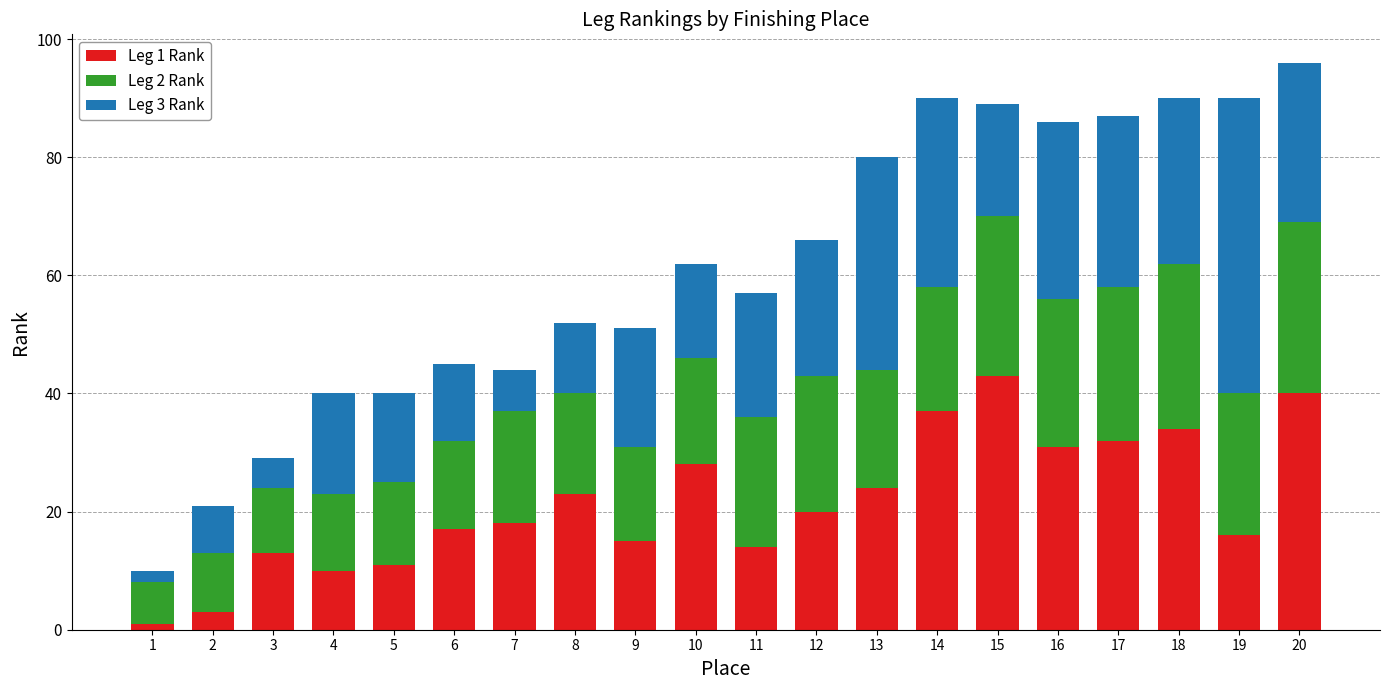

Is it true that Leg 1 Rank equals 6 at 6?

False